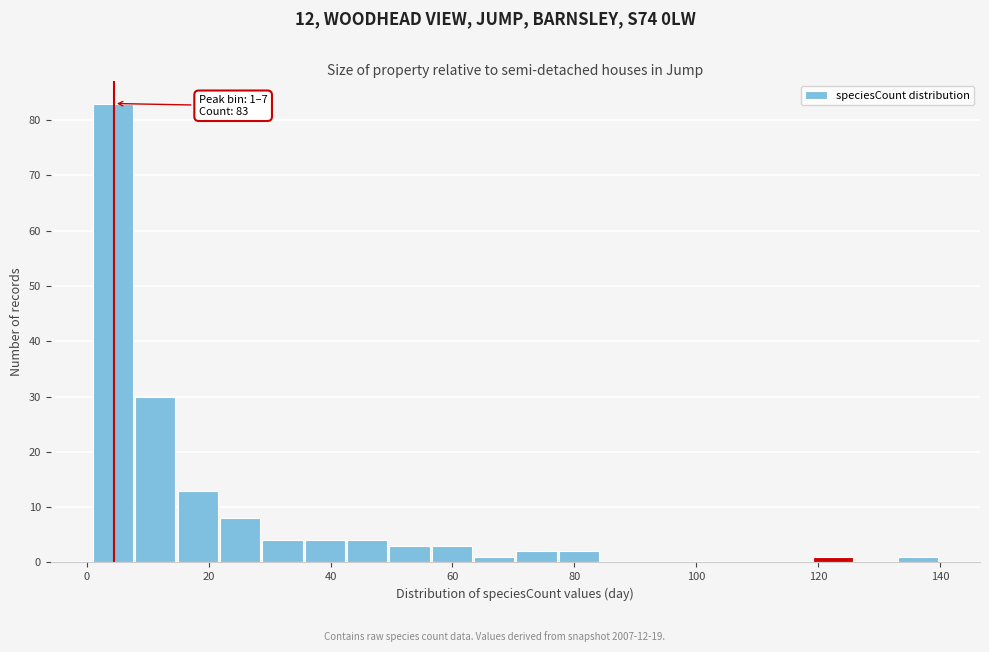

Around what value on the x-axis is the tallest bar? Give the approximate position of its centre, as read against the axis.

4